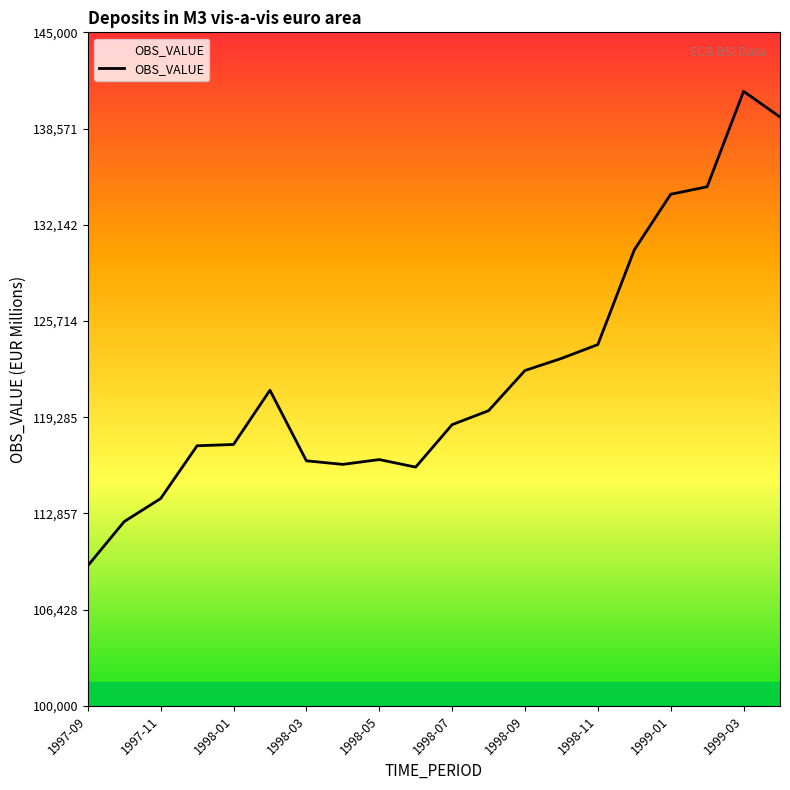

What is the difference between the maximum and minimum values?

31695